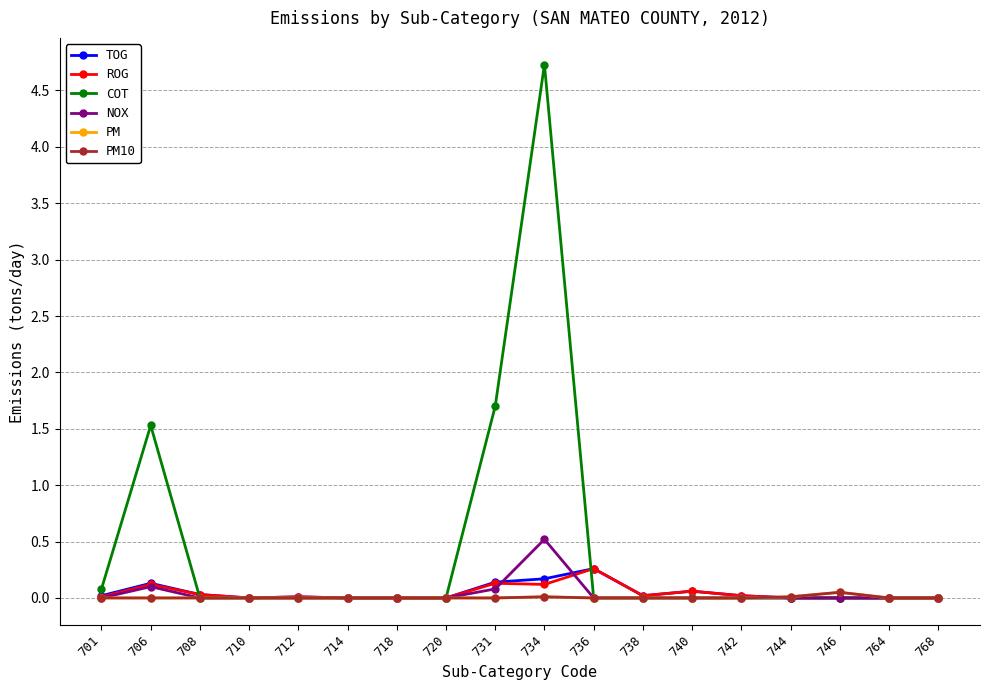

Is this an area chart (filled region under the line)?

No